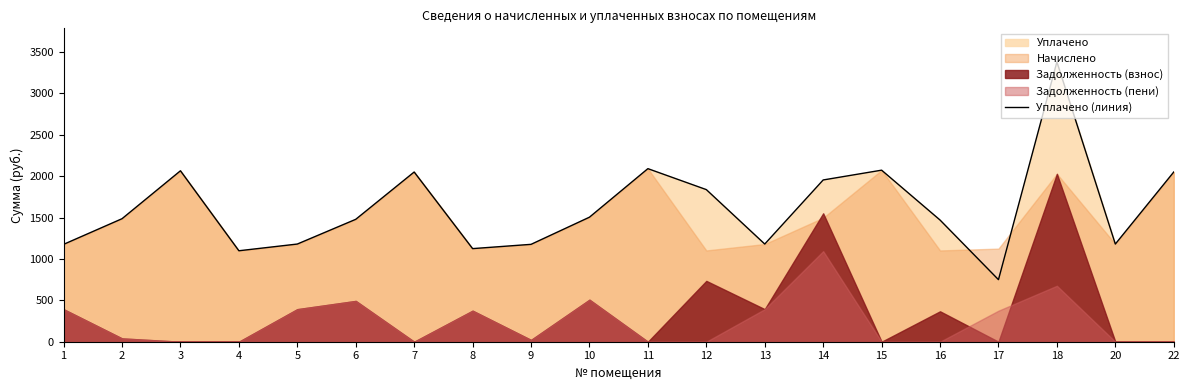

How many points are lower than both their immediate neighbors (excluding endpoints)?

5